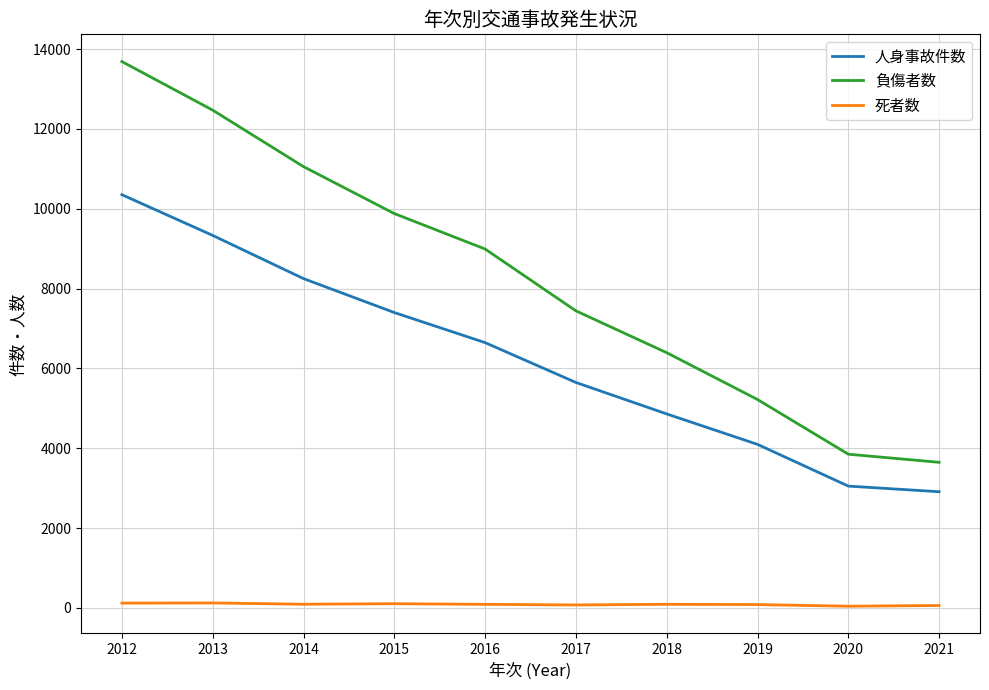

What is the spread (max minus min) of values at 2019?

5137